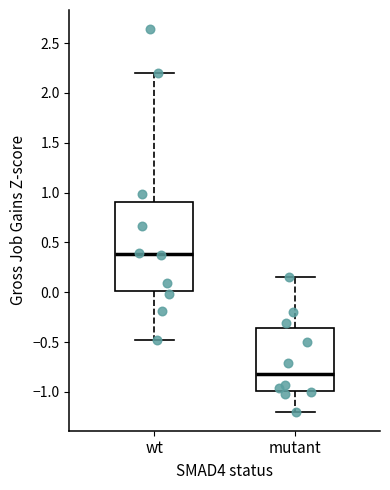

Which box's median line is the lowest?

mutant